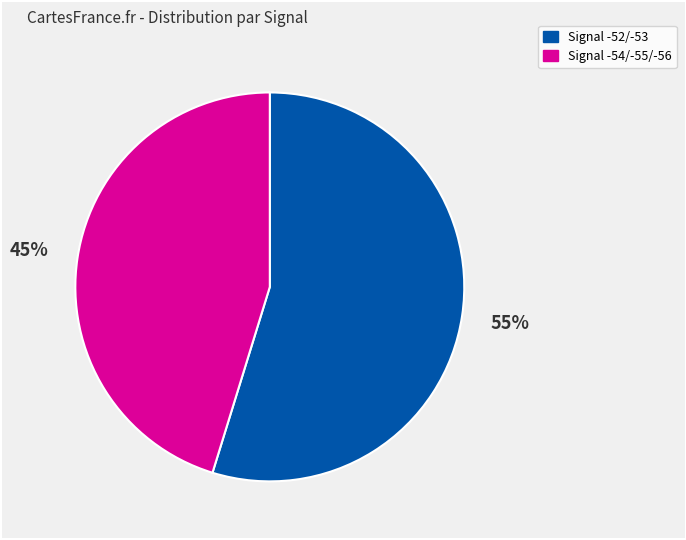

To the nearest percent, what is the difference between the largest and smallest slice percentages?

10%